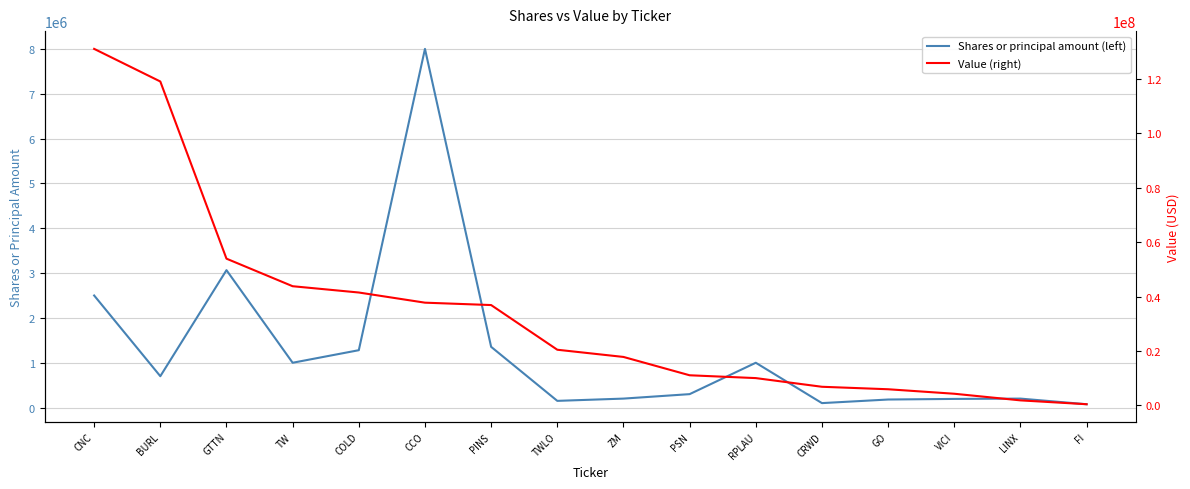

Reading right to left, list all the values displayed in this chart.

Shares or principal amount (left): 75000	200451	193500	180000	100000	1000000	300000	200500	150000	1355000	8000000	1280000	1000000	3065078	700000	2500000
Value (right): 410000	1828000	4265000	5918000	6829000	10020000	11058000	17802000	20452000	36883000	37760000	41498000	43810000	53945000	119105000	131100000